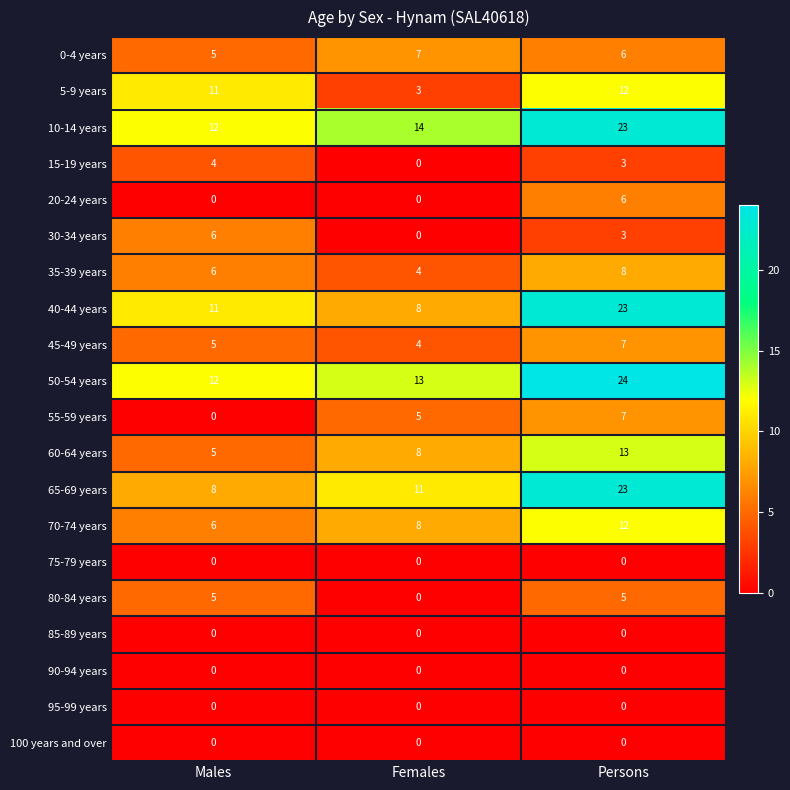

At which label is 40-44 years closest to 15?

Males